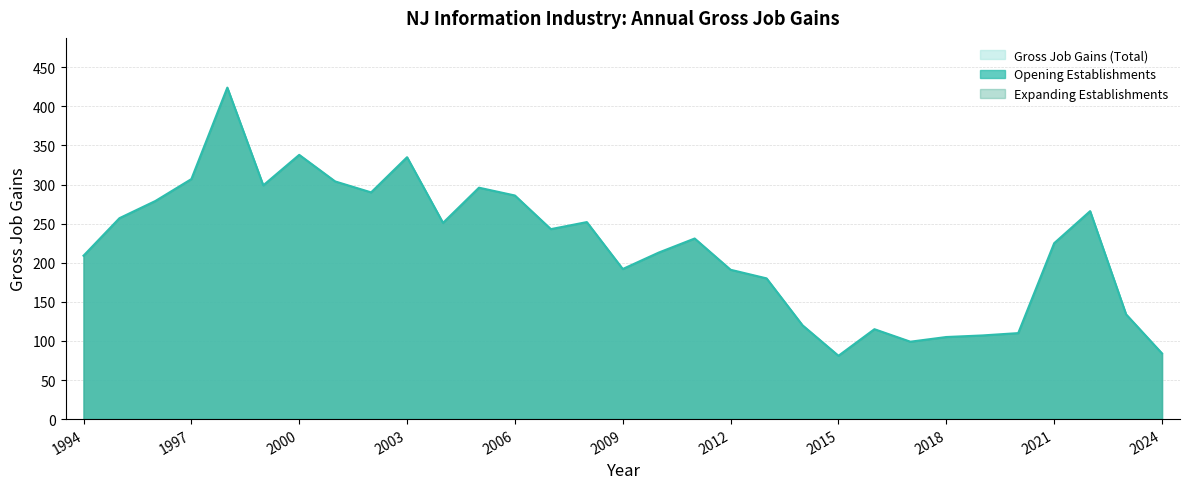

Does the chart have visible grid lines?

Yes